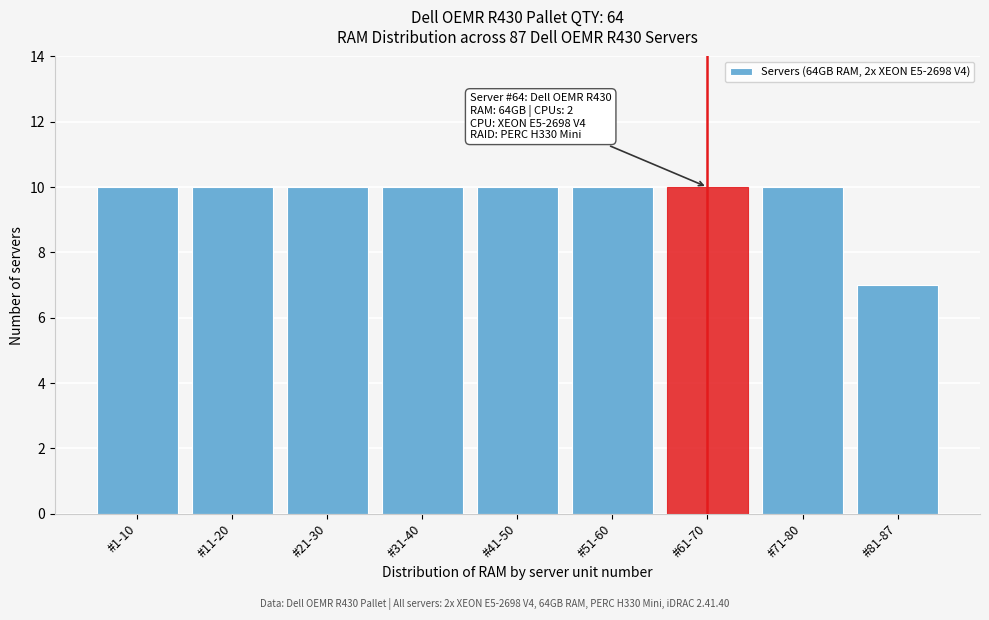

Reading left to right, list all the values displayed in this chart.

10	10	10	10	10	10	10	10	7